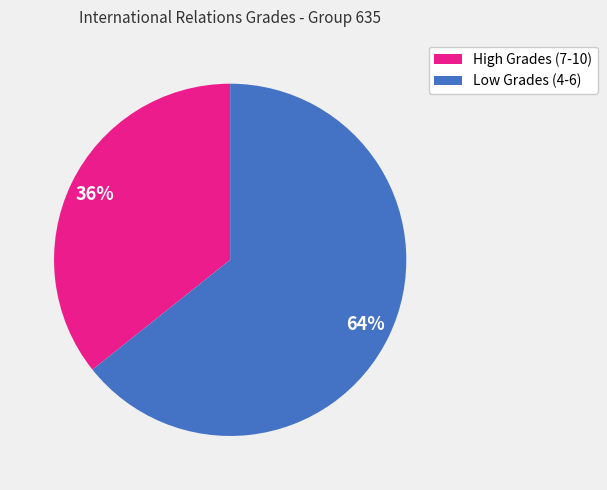

Rank the categories by value from lowest to highest.

High Grades (7-10), Low Grades (4-6)